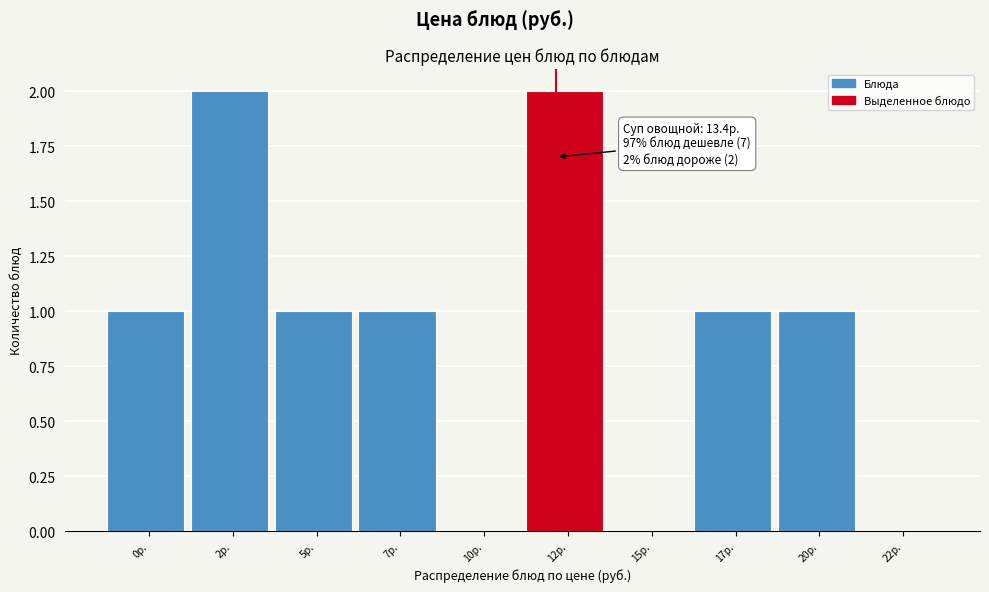

Reading left to right, extract all data points from this chart.

0р.=1	2р.=2	5р.=1	7р.=1	10р.=0	12р.=2	15р.=0	17р.=1	20р.=1	22р.=0